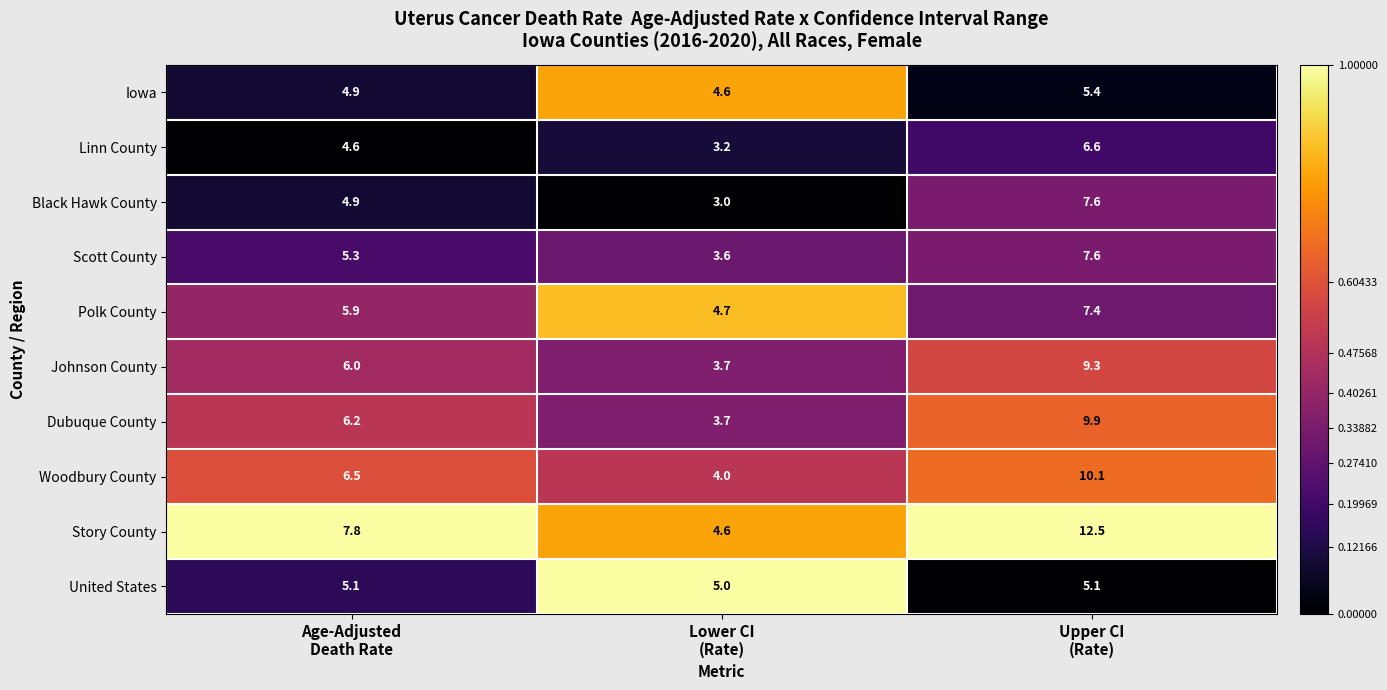

At which category does the chart reach its peak across all series?

Upper CI
(Rate)